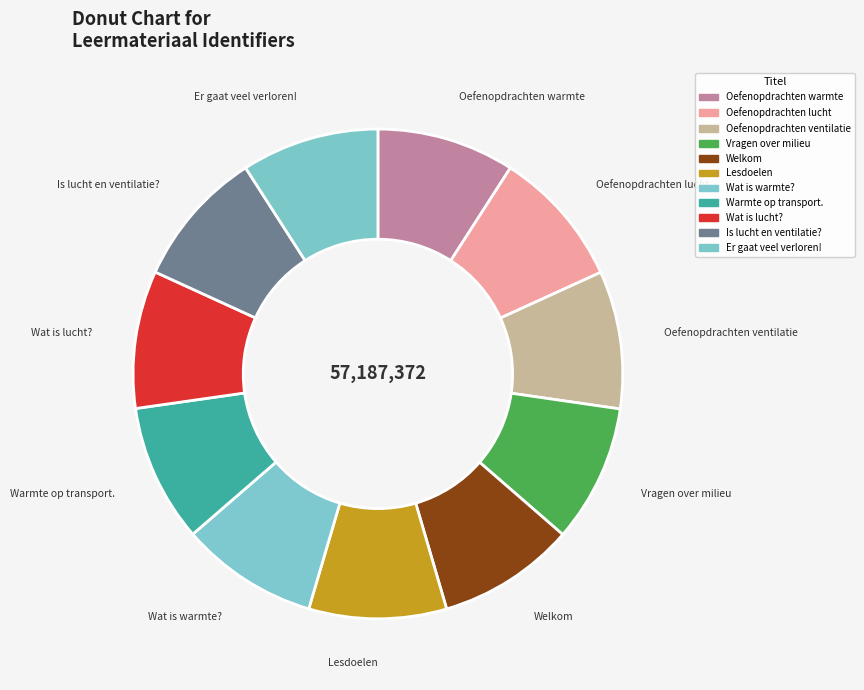

How many segments does this pie chart have?

11